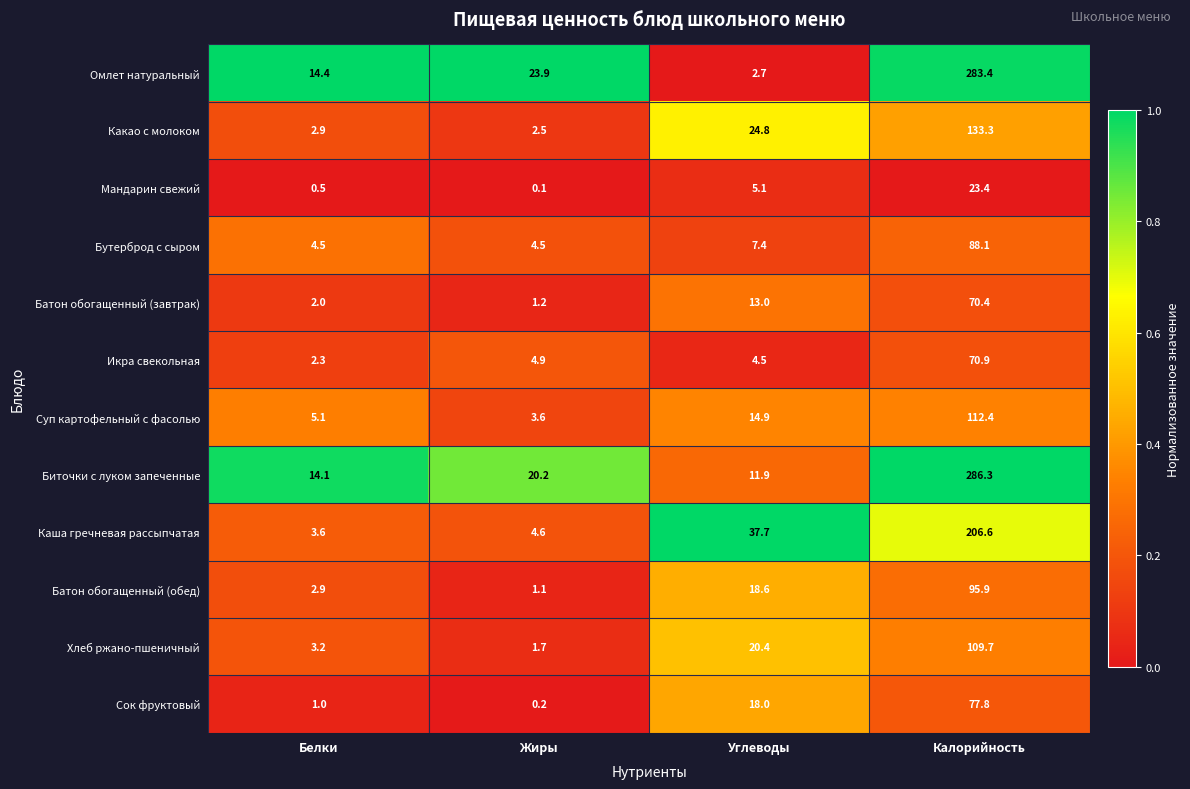

The value of Омлет натуральный at Белки is 24.8. True or false?

False